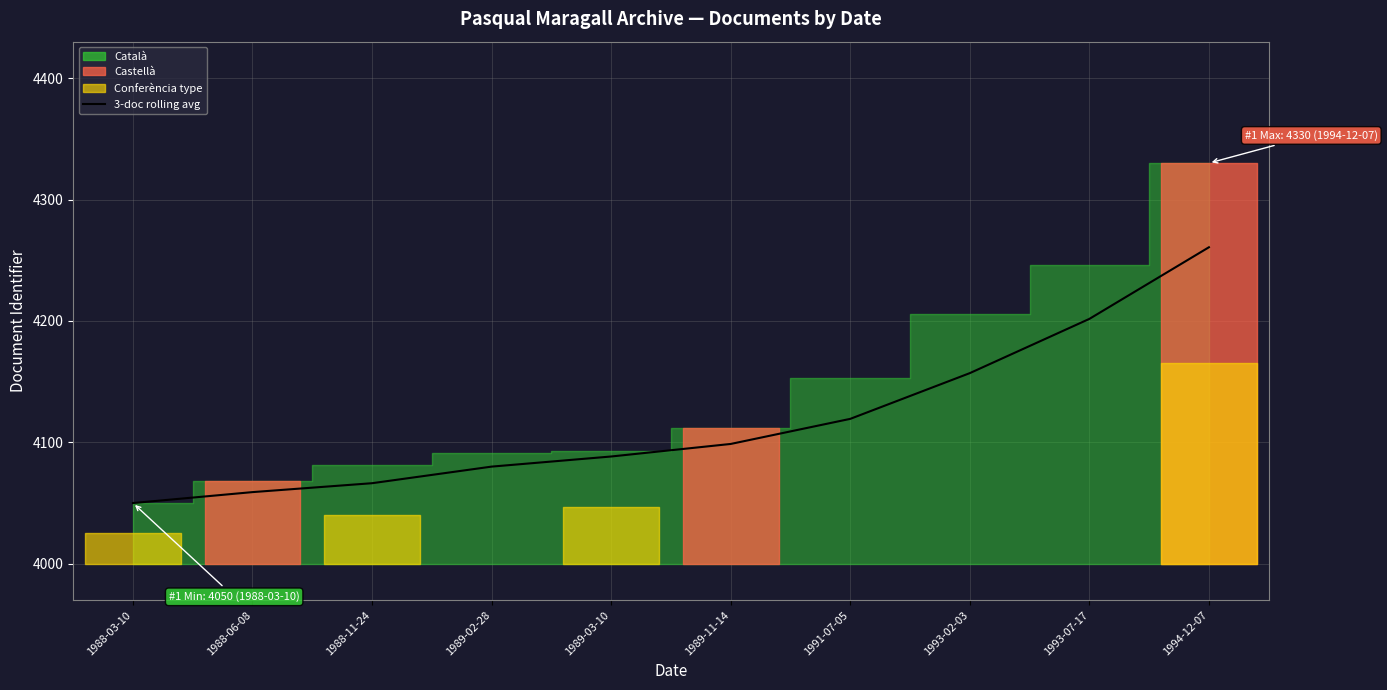

Between 1994-12-07 and 1993-07-17, which is larger?

1994-12-07